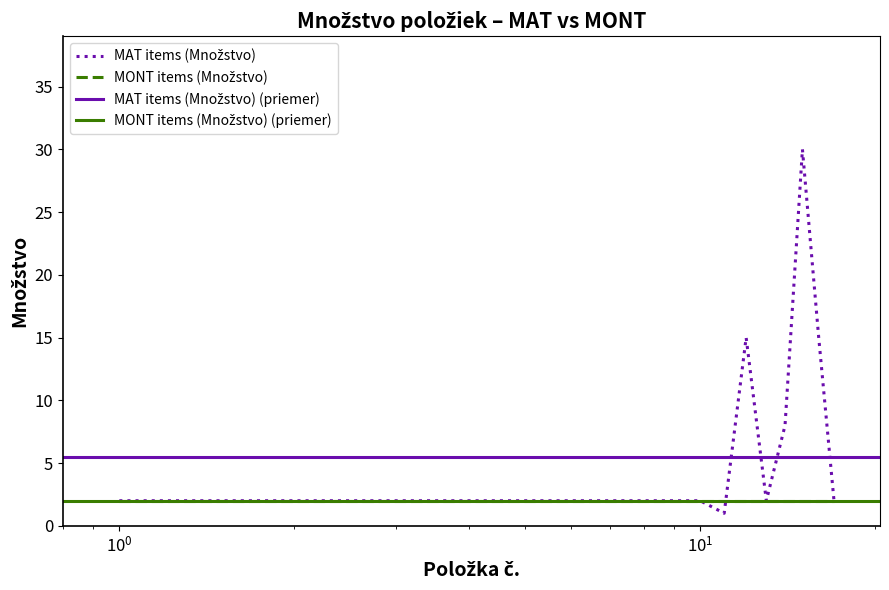

The chart shows a value of 2 at 10. True or false?

True